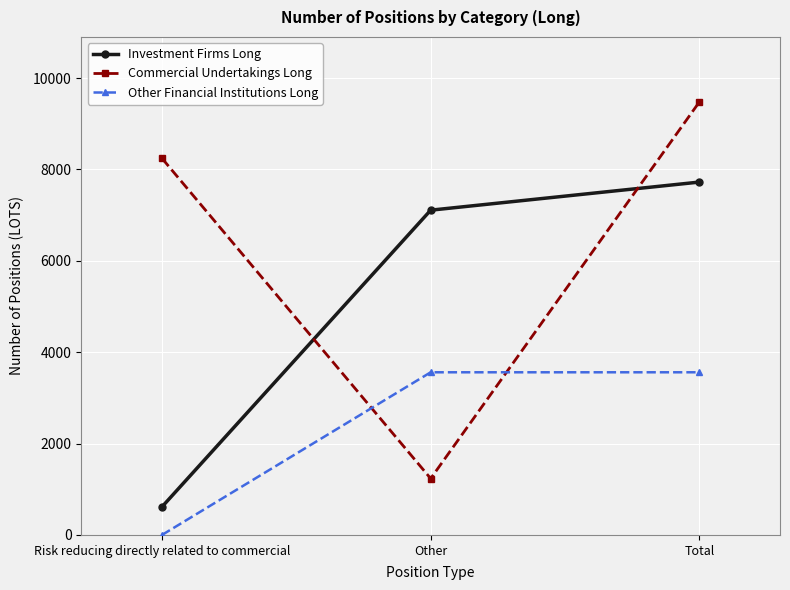

Reading left to right, list all the values displayed in this chart.

Investment Firms Long: 615.0	7108.0	7723.0
Commercial Undertakings Long: 8243.0	1234.5	9477.5
Other Financial Institutions Long: 0.0	3560.0	3560.0